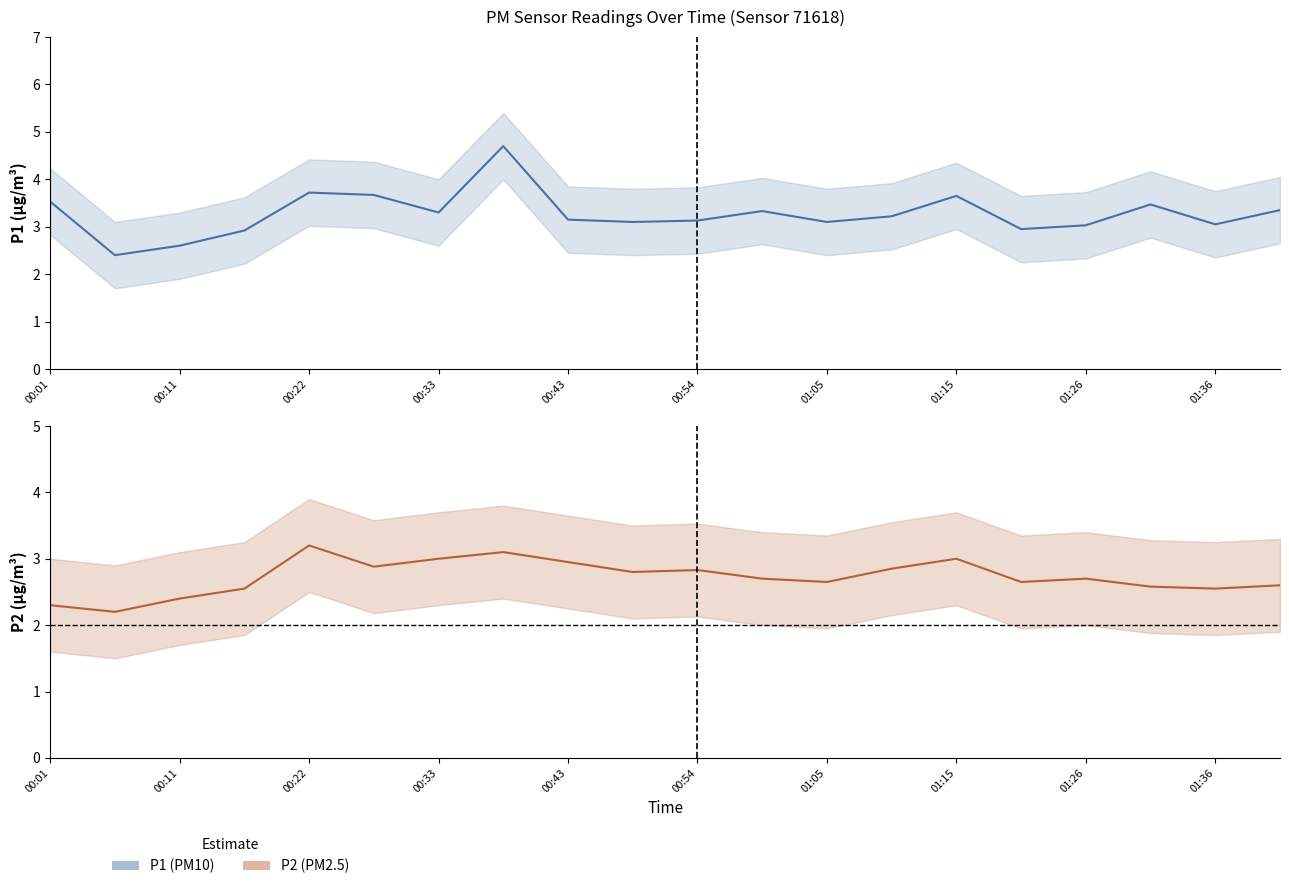

True or false: P1 has more than 0 interior local peaks.

True